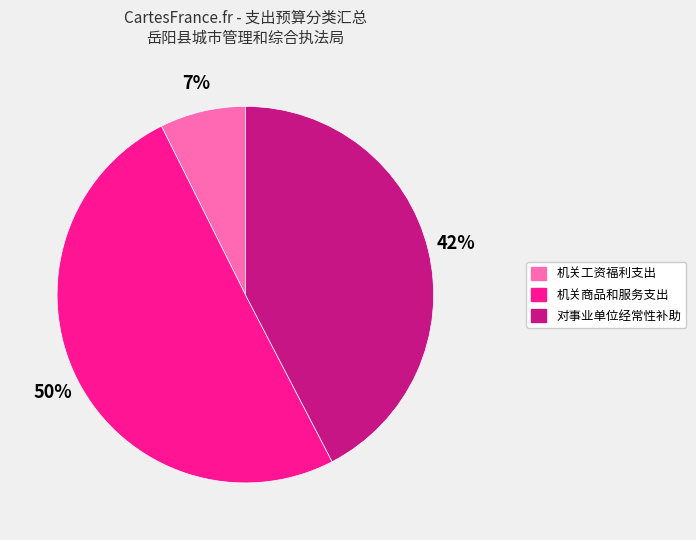

What is the largest slice in the pie chart?

机关商品和服务支出